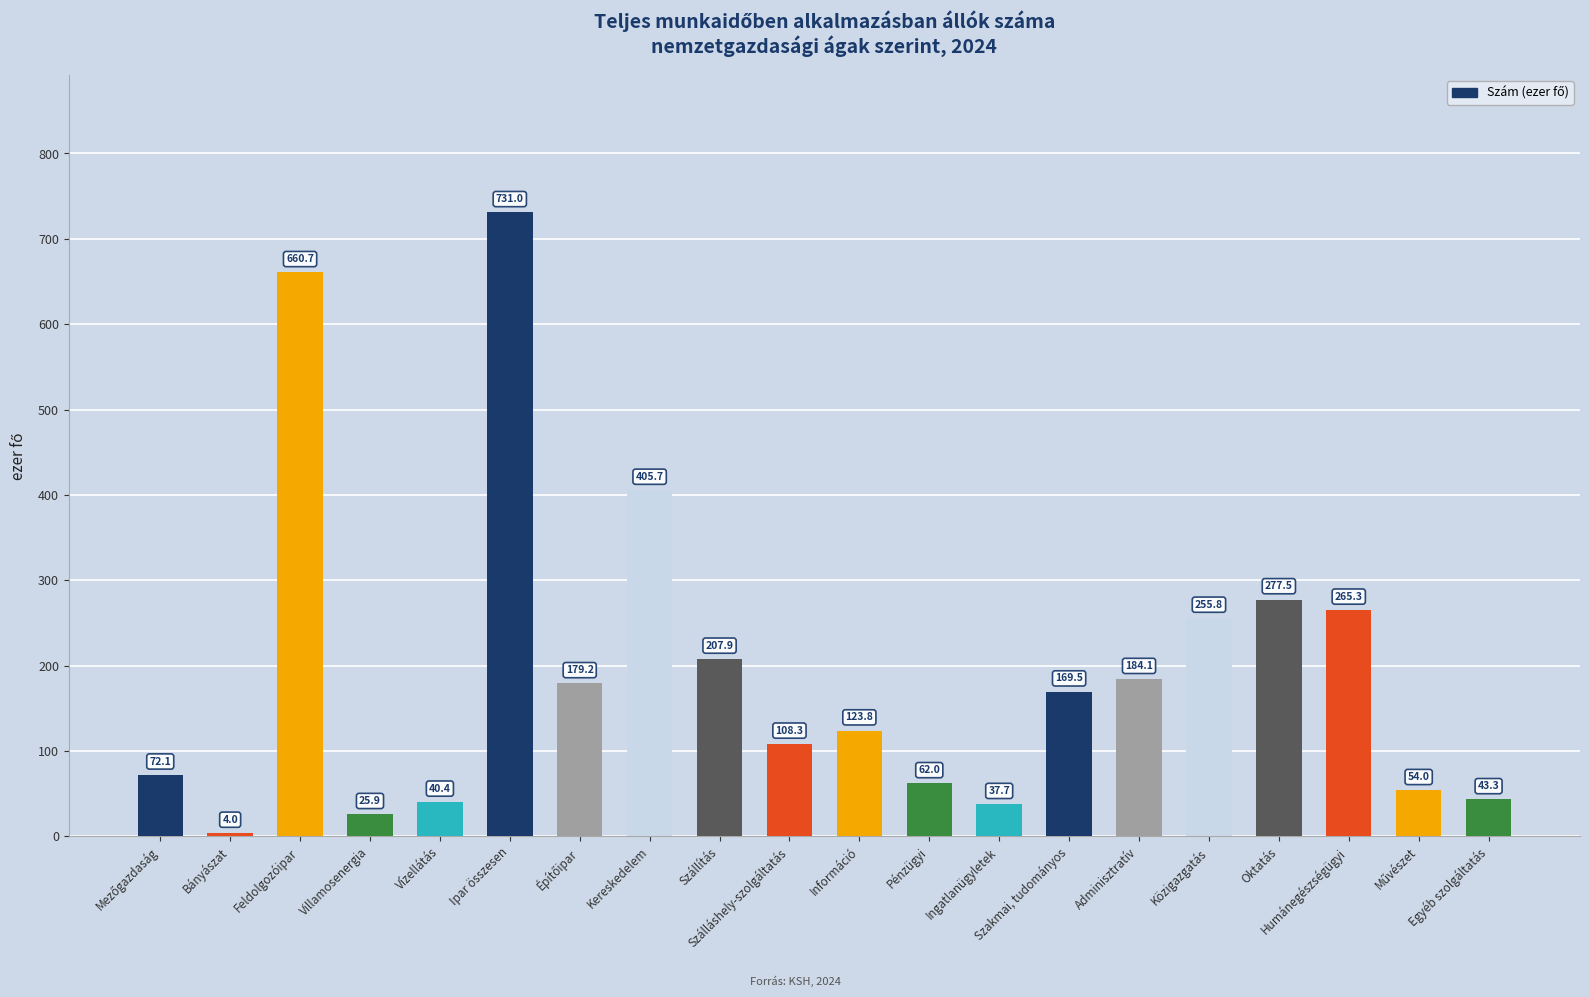

What is the difference between the maximum and minimum values?

727.0